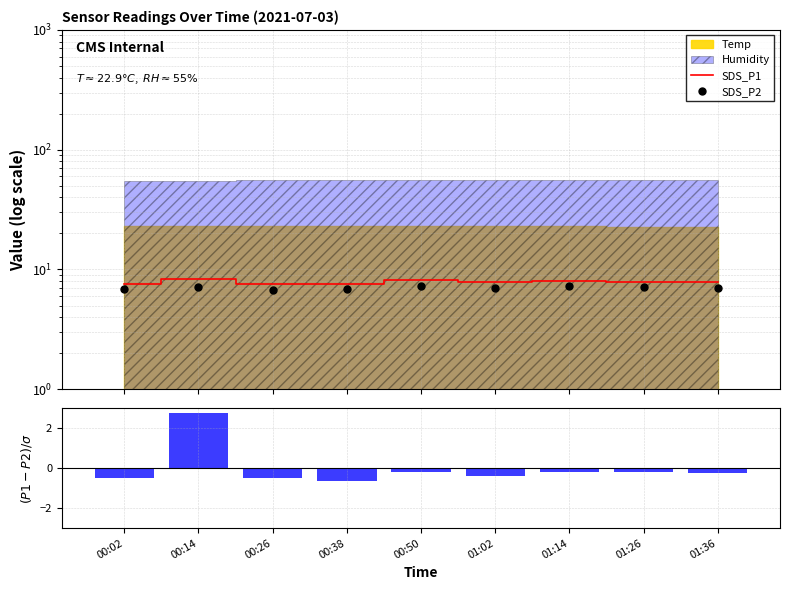

The SDS_P2 series shows 13.1 at 00:50. True or false?

False